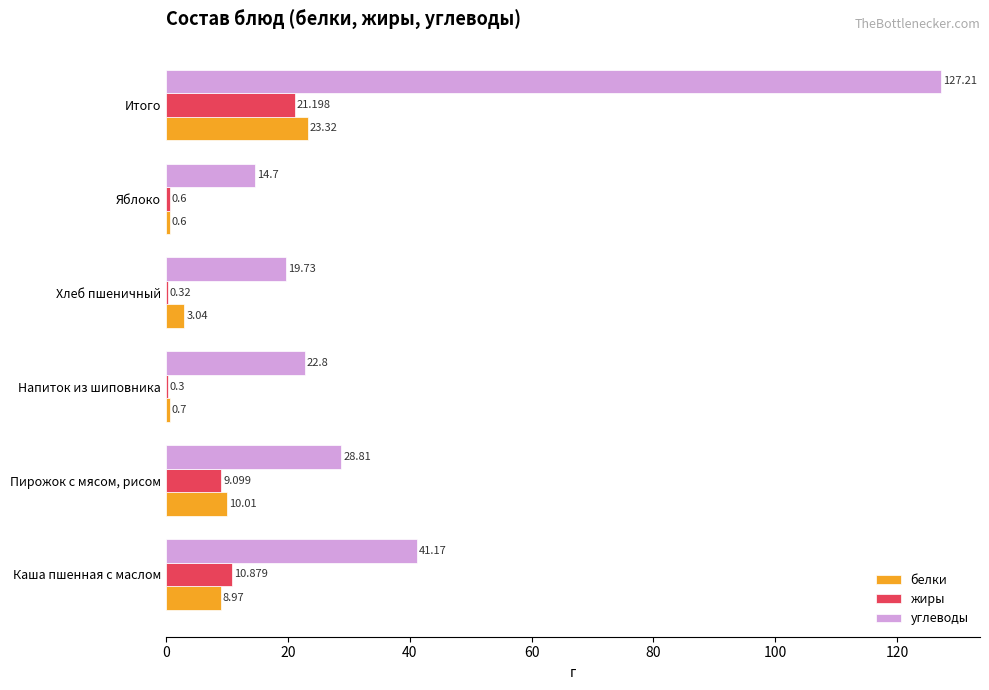

At which category does the chart reach its peak across all series?

Итого